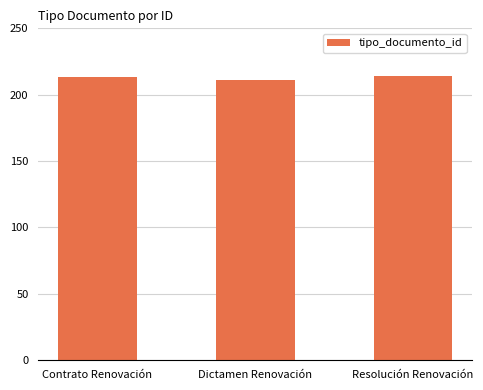

Read the value at Resolución Renovación.

214